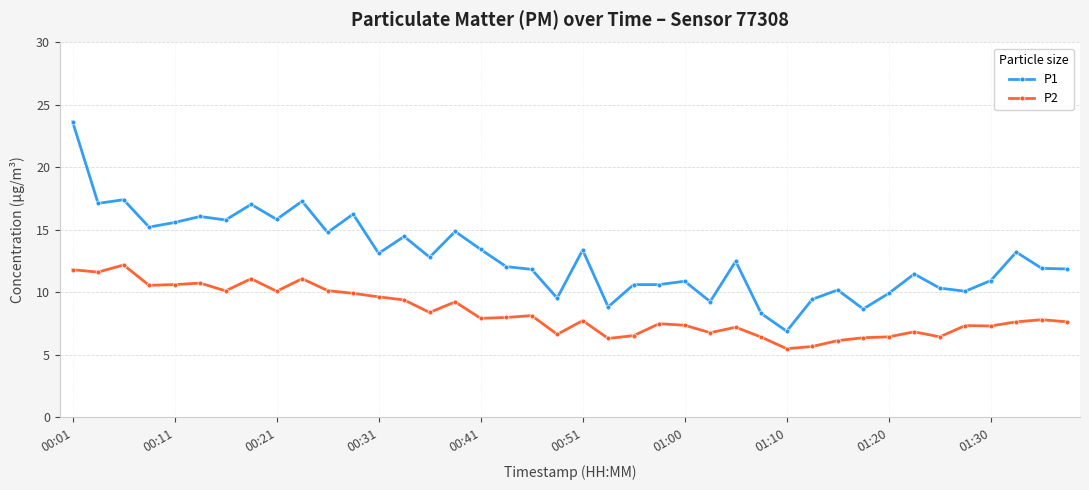

True or false: P2 has more than 1 points higher than both neighbors.

True